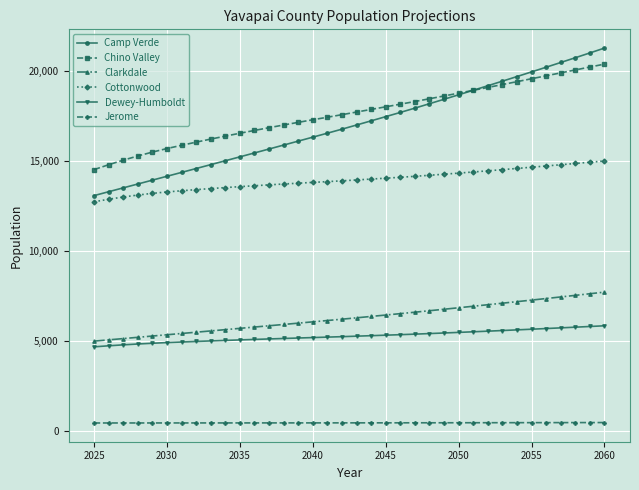

True or false: Chino Valley and Jerome intersect in this chart.

False